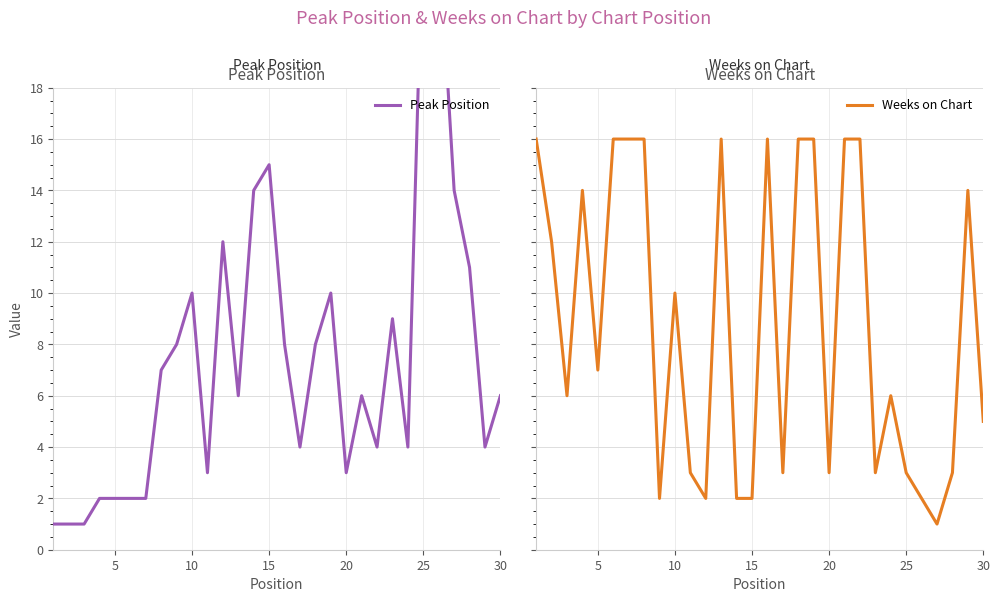

What is the average value of the Peak Position series?

8